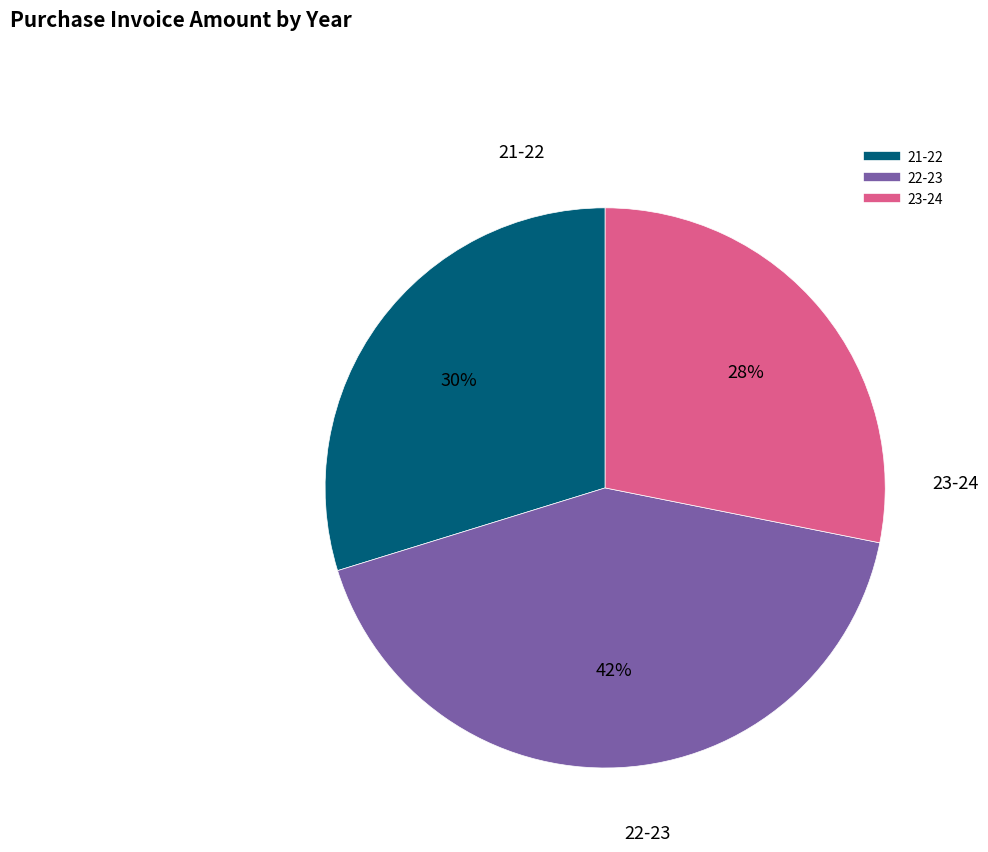

Is it true that 21-22 is 19% of the pie?

False